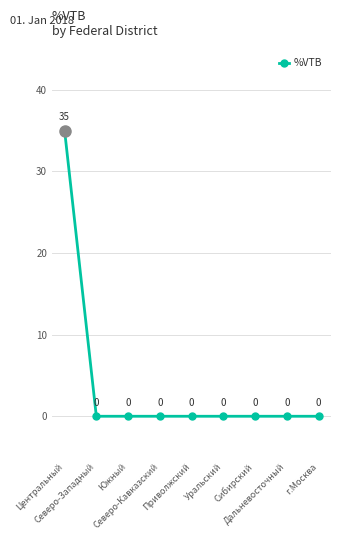

What is the sum of all values?

35